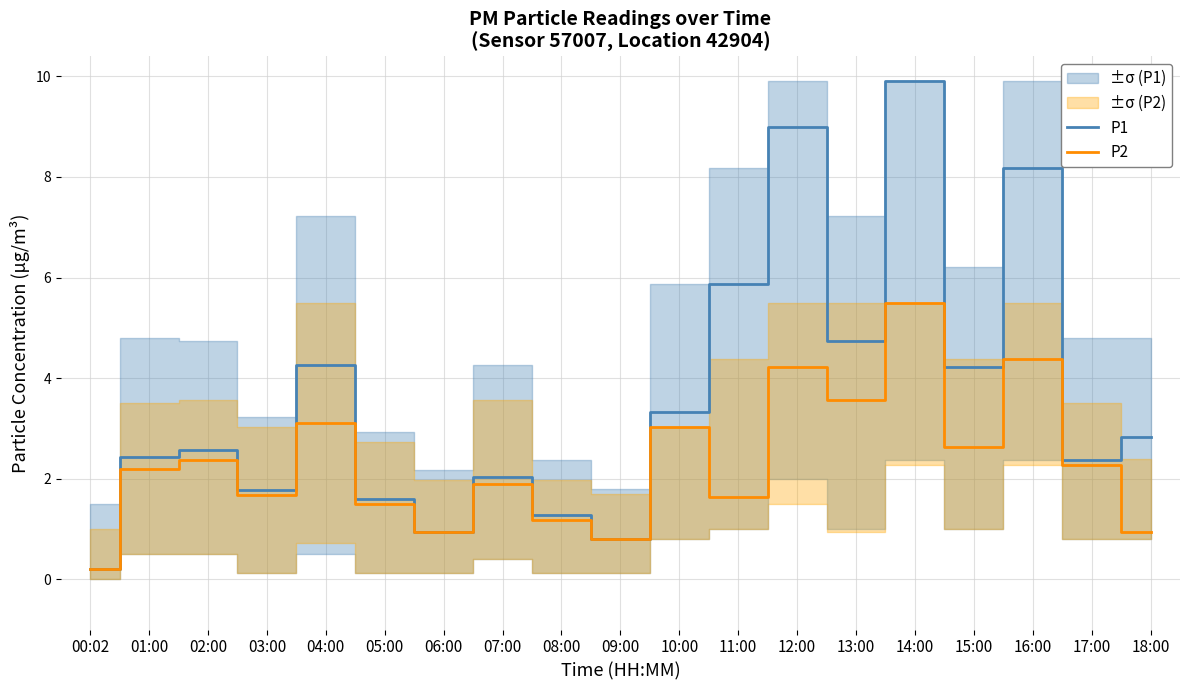

Is the value of P1 at 02:00 greater than the value of P2 at 18:00?

Yes